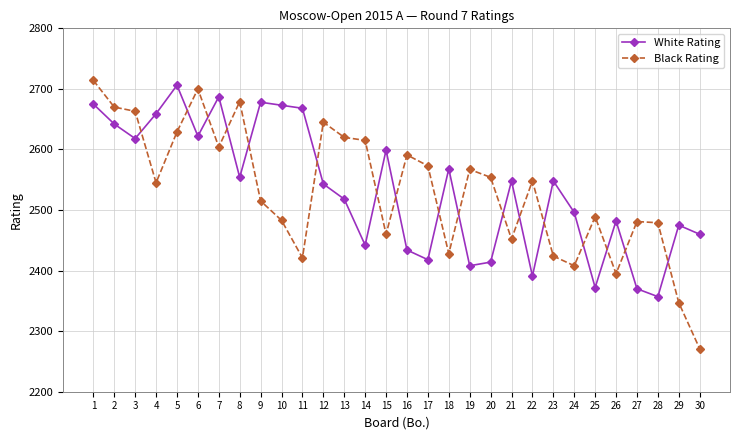

How many times do White Rating and Black Rating cross each other?

17